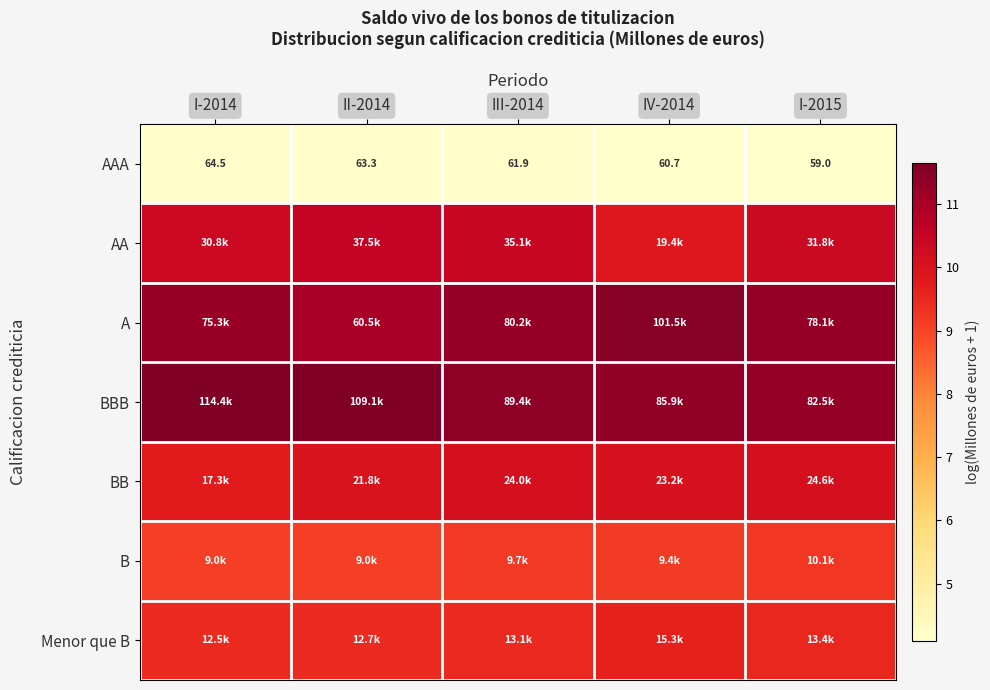

What is the approximate value of A at I-2014?

11.2